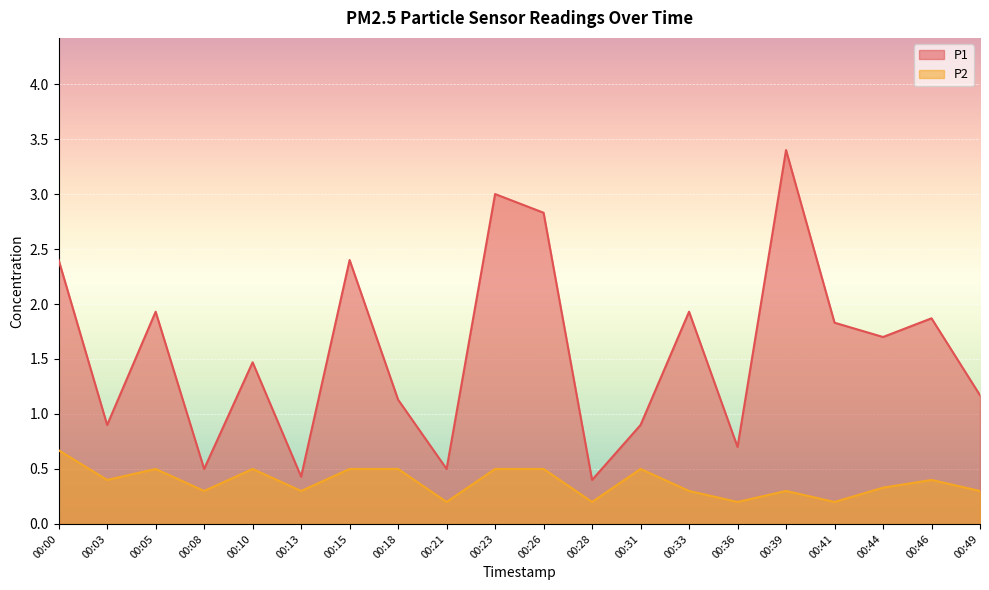

List the labels in order of P1 value, largest first.

00:39, 00:23, 00:26, 00:00, 00:15, 00:05, 00:33, 00:46, 00:41, 00:44, 00:10, 00:49, 00:18, 00:03, 00:31, 00:36, 00:08, 00:21, 00:13, 00:28